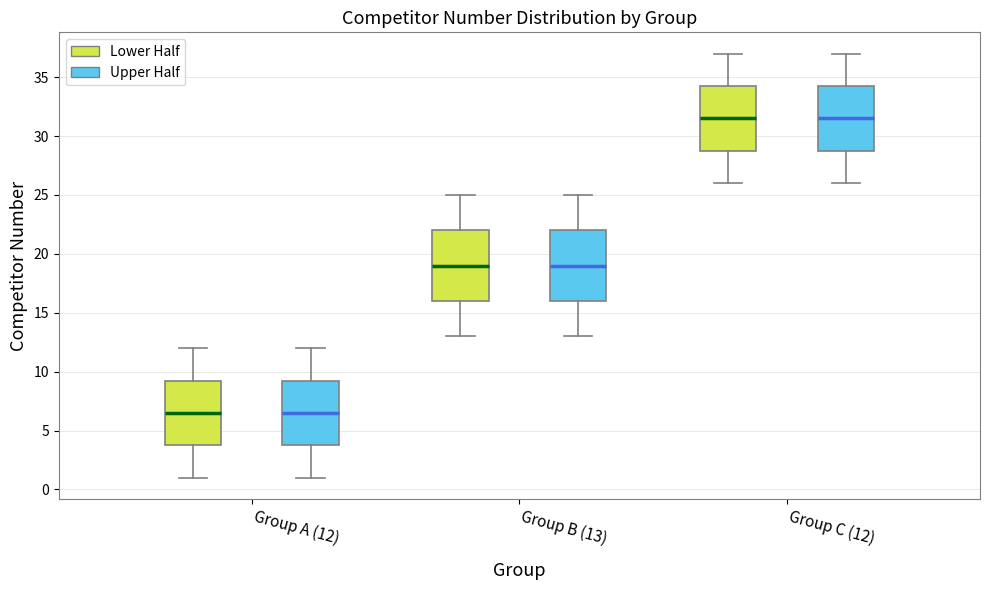

Where does the upper whisker of the box for Group A (12) (Upper Half) end on the y-axis? The values are not printed on the chart, so give them approximately, as read against the axis.

12.0